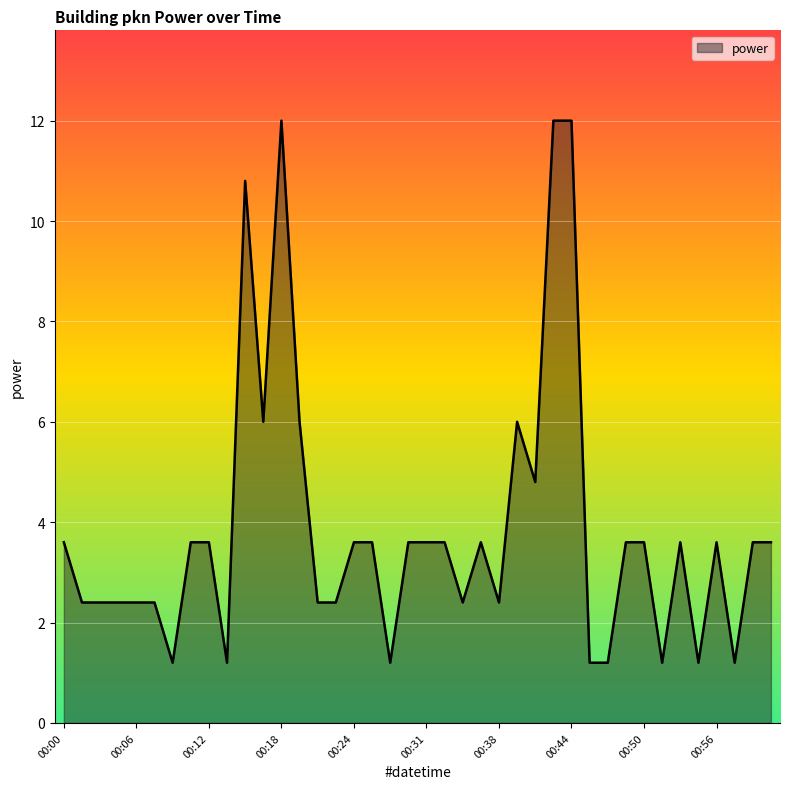

What is the minimum value shown in the chart?

1.2